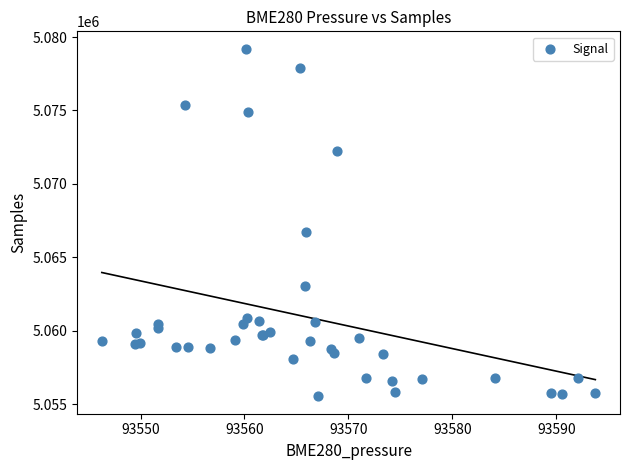

What Y value in the scatter plot is closest to 5067375?

5066744